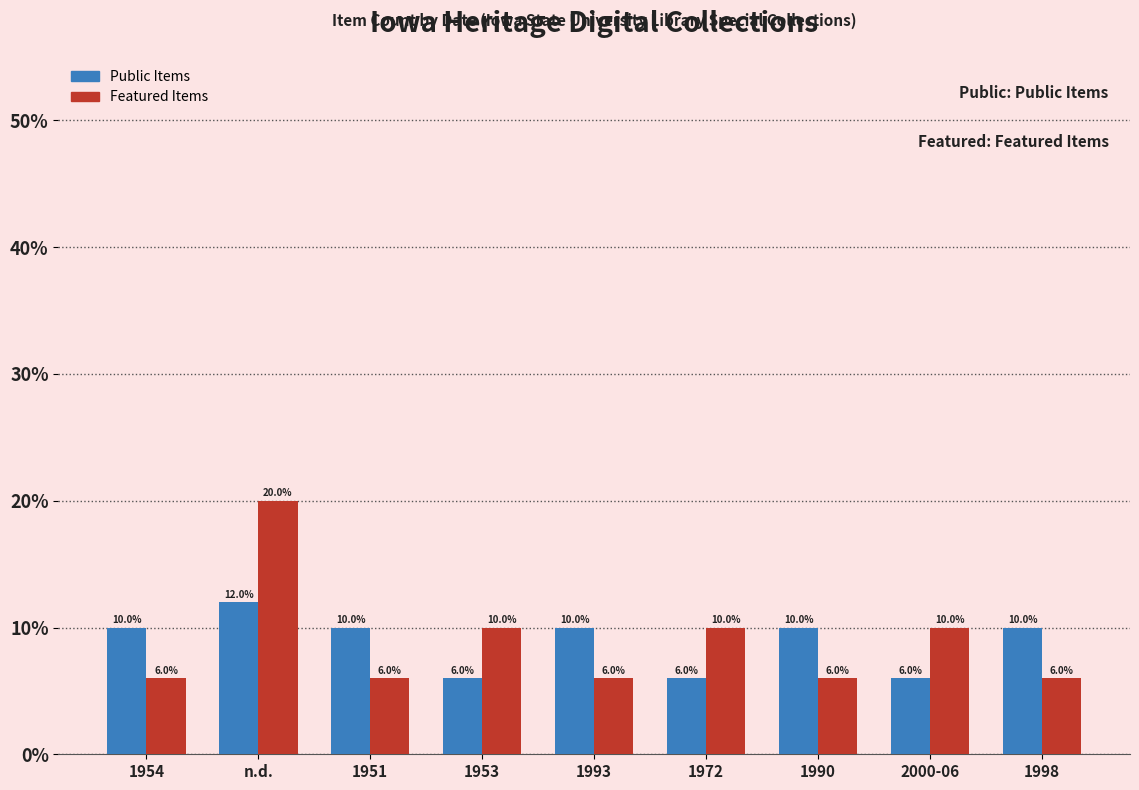

True or false: Public Items has a value of 0.0 at 1954.

False